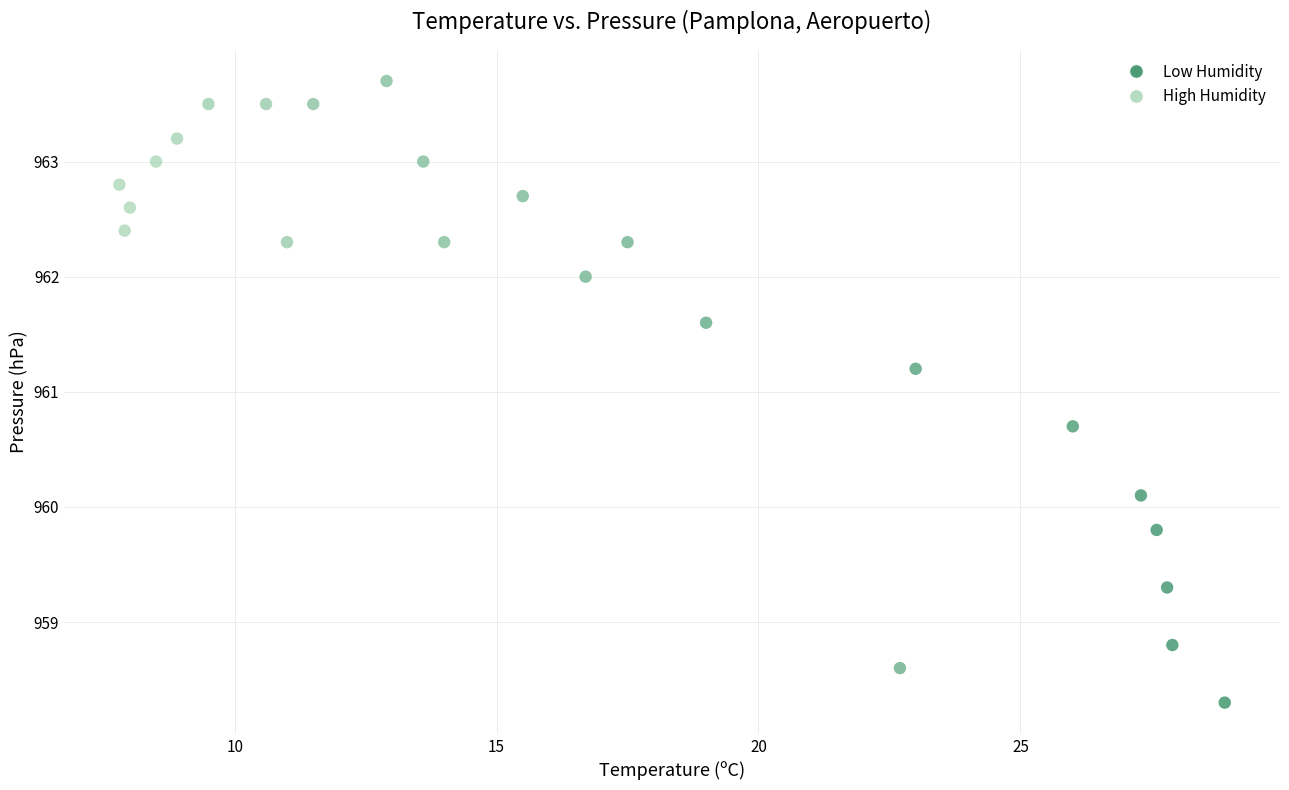

What is the range of X values (max minus min)?

21.1